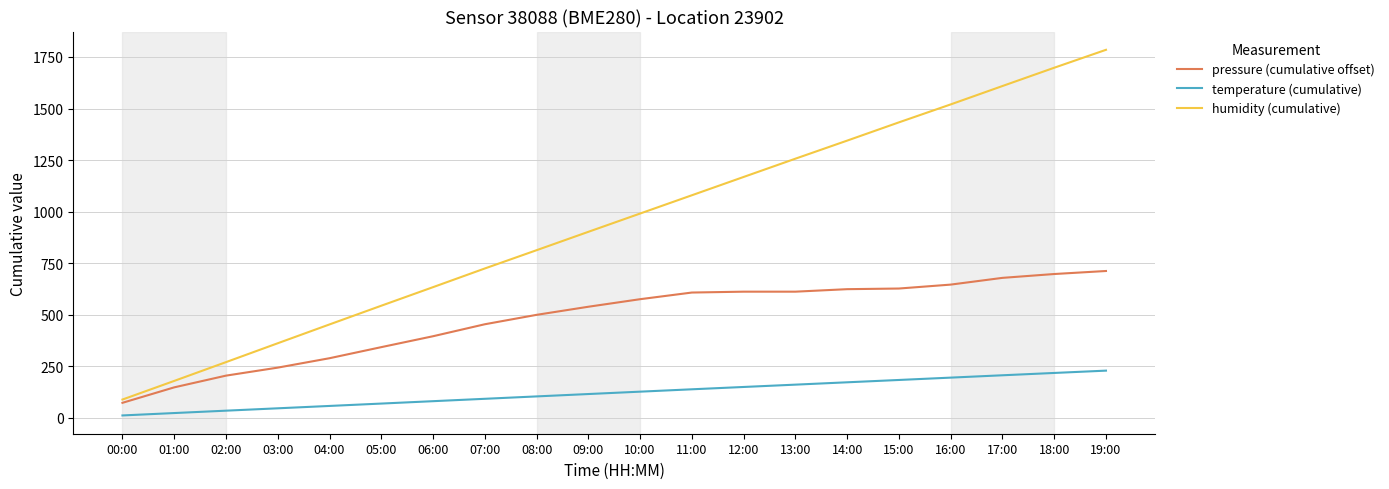

At which label does humidity (cumulative) first exceed 990?

10:00